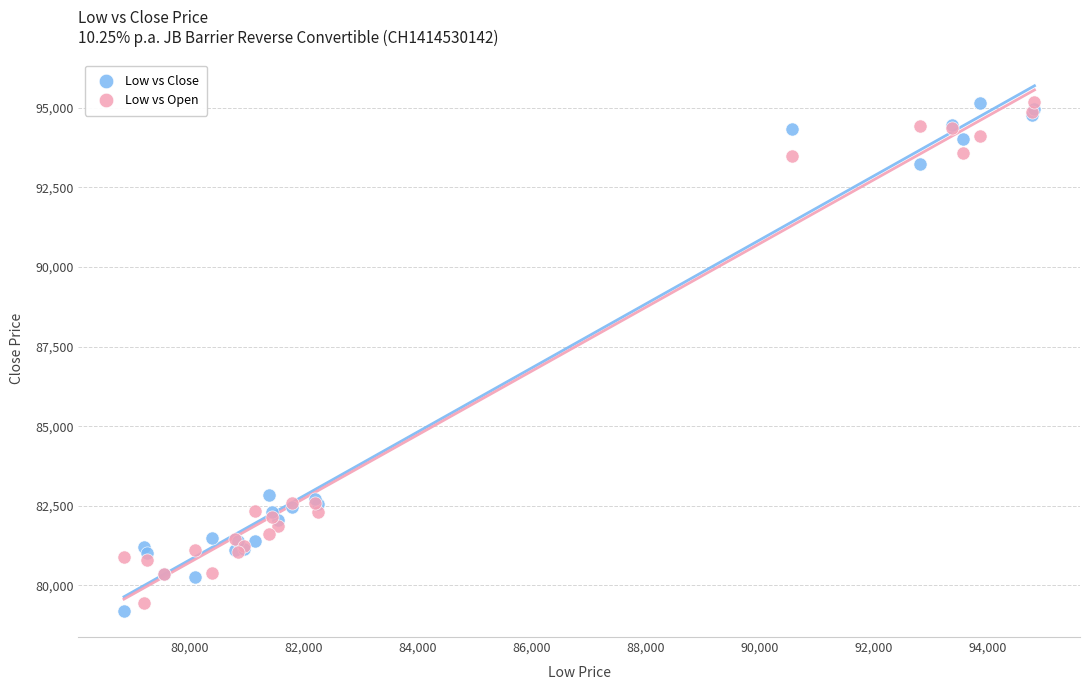

What is the X range (max minus min) for the scatter plot?

15975